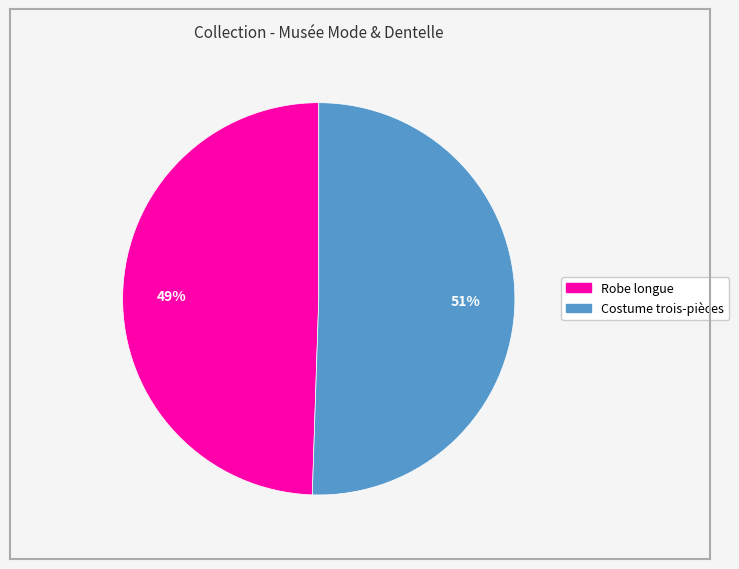

Which slice represents more than half of the pie?

Costume trois-pièces